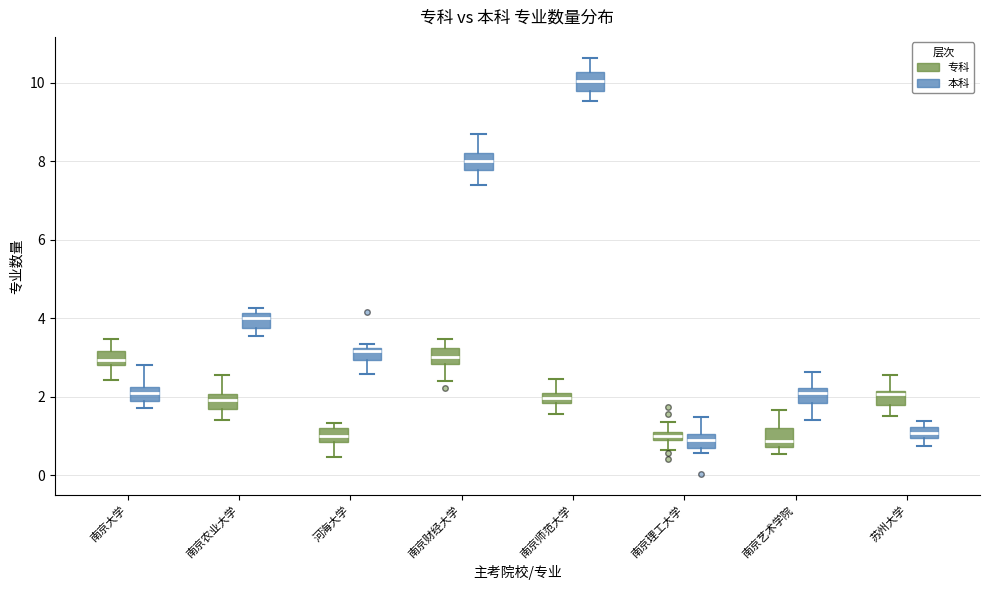

Where is the upper edge of the box for 南京师范大学 (本科) on the y-axis? The values are not printed on the chart, so give them approximately, as read against the axis.

10.2